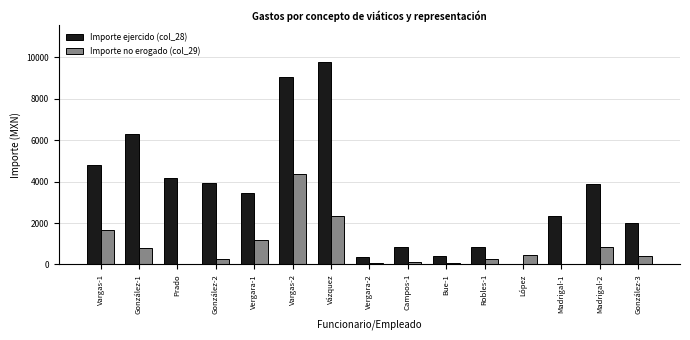

Is the value of Importe ejercido (col_28) at González-1 greater than the value of Importe no erogado (col_29) at Vergara-1?

Yes